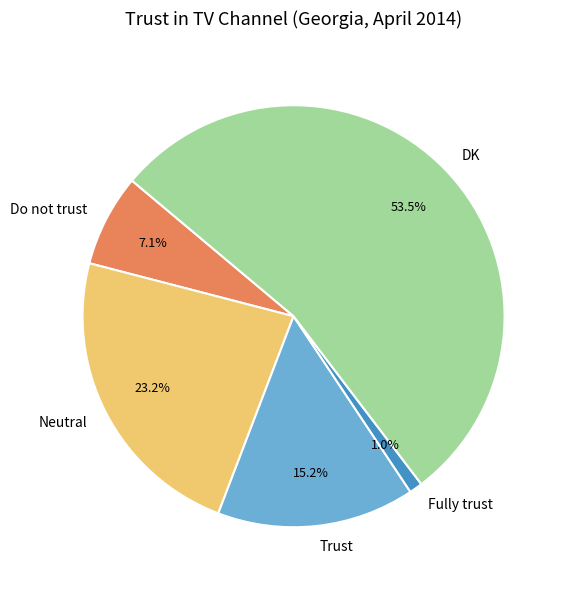

Which has a higher value, Trust or Neutral?

Neutral